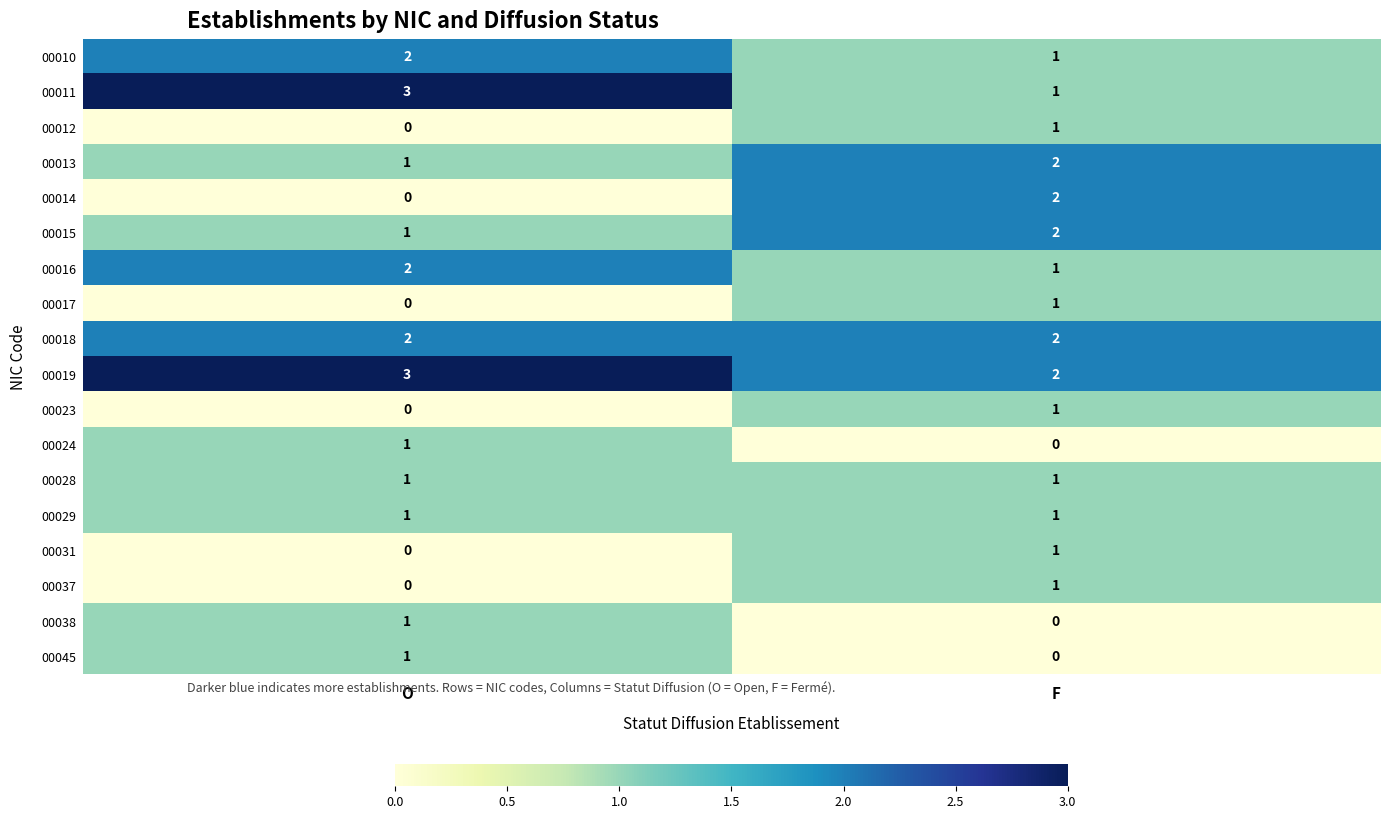

What is the sum of the 00013 values at F and O?

3